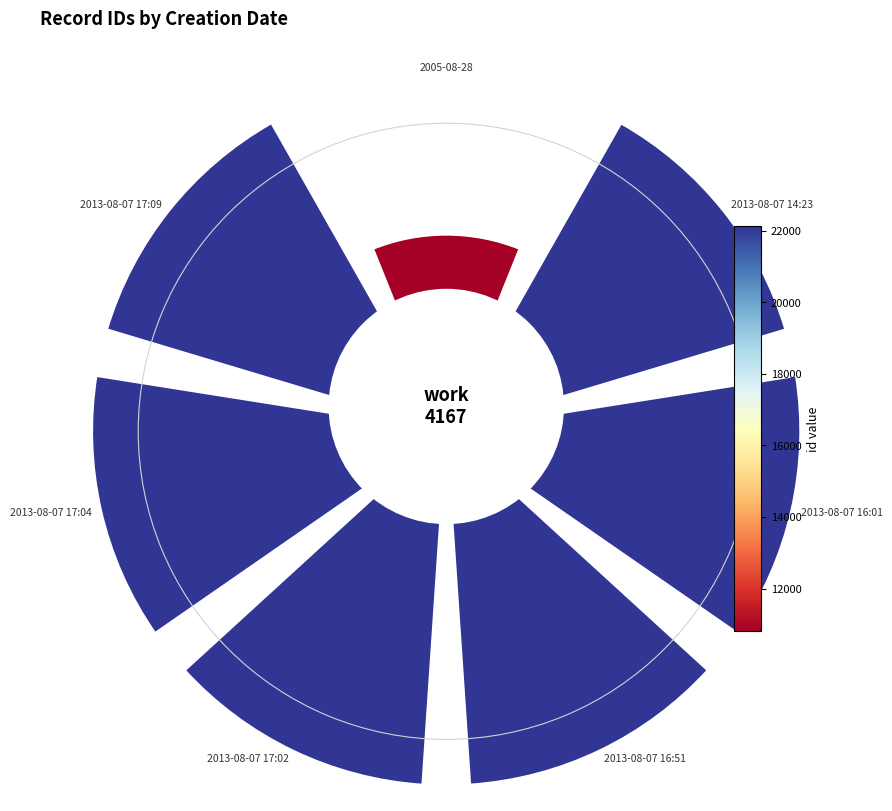

How much of the chart is everything except 0?

92.5%